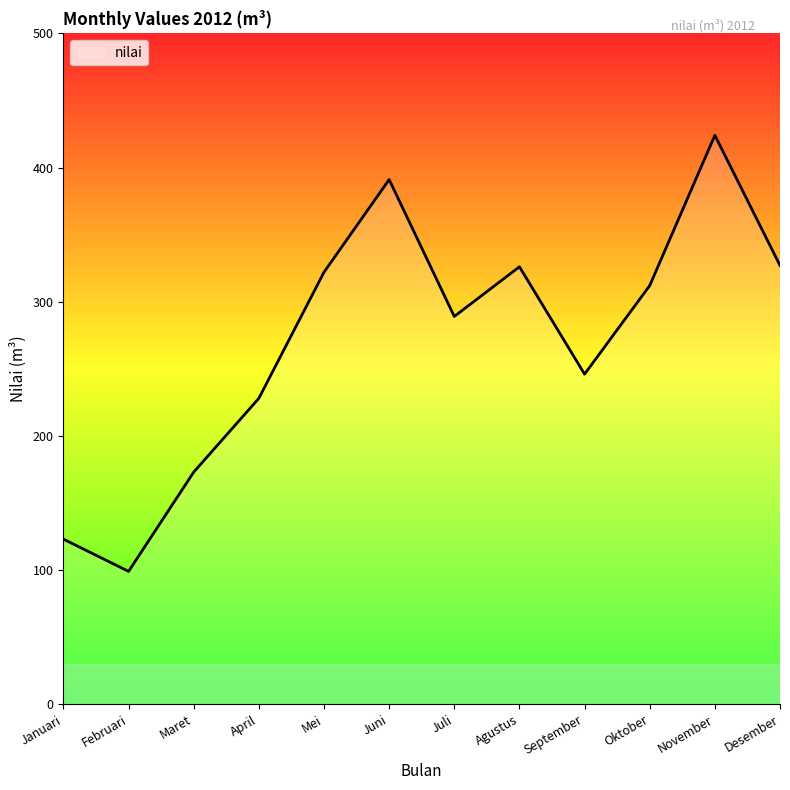

Between April and Desember, which is larger?

Desember